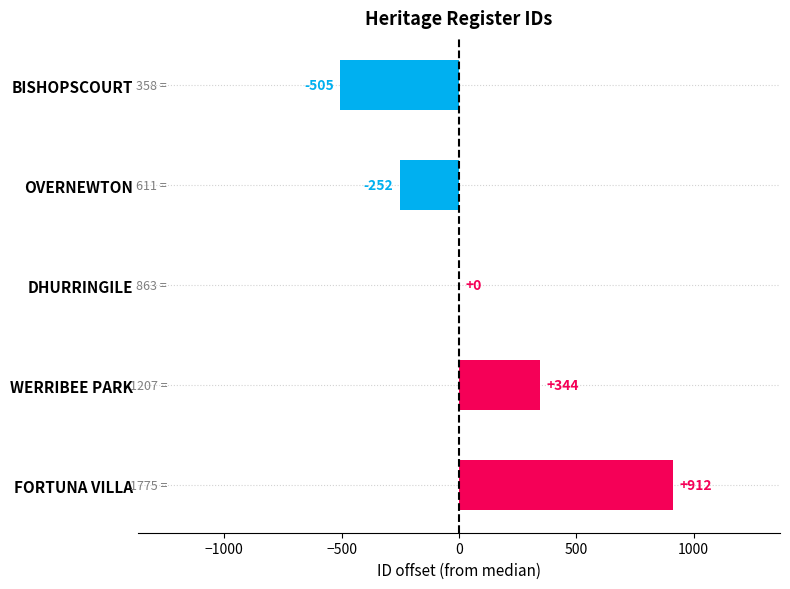

Where is the data nearest to the value 203?

WERRIBEE PARK